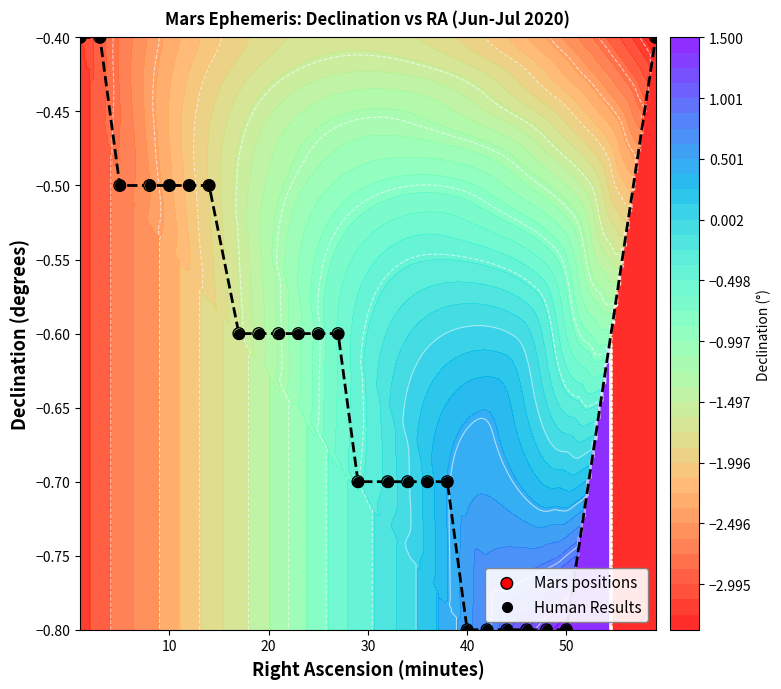

What is the lowest value of the Human Results series?

-0.8